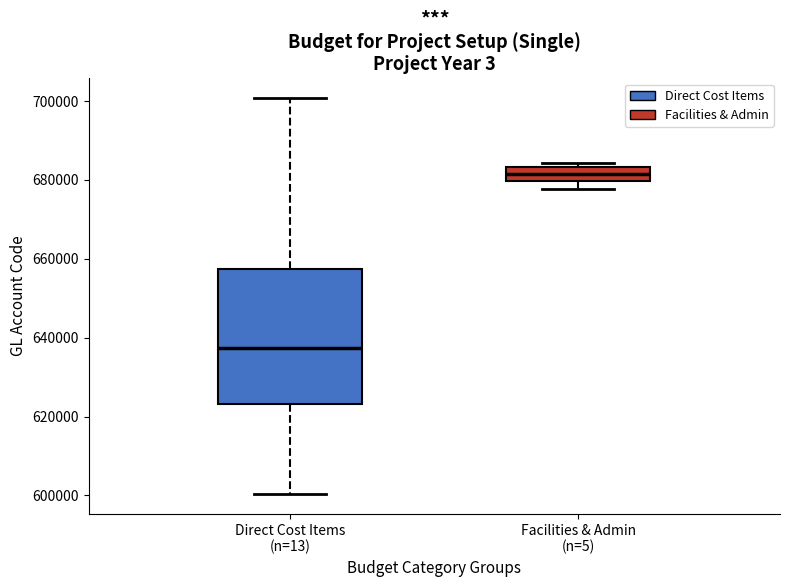

Which box is the tallest, from its lower edge to its upper edge?

Direct Cost Items (n=13)